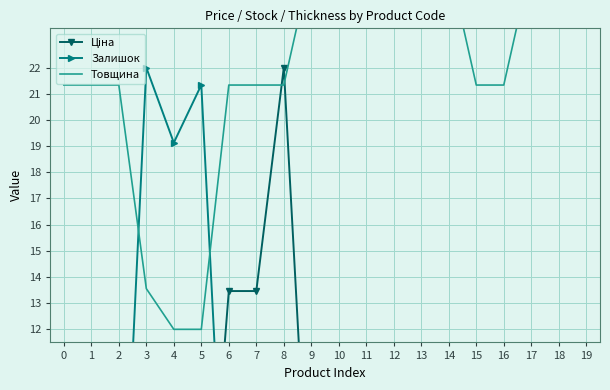

What is the total value across all series at 17?

30.7